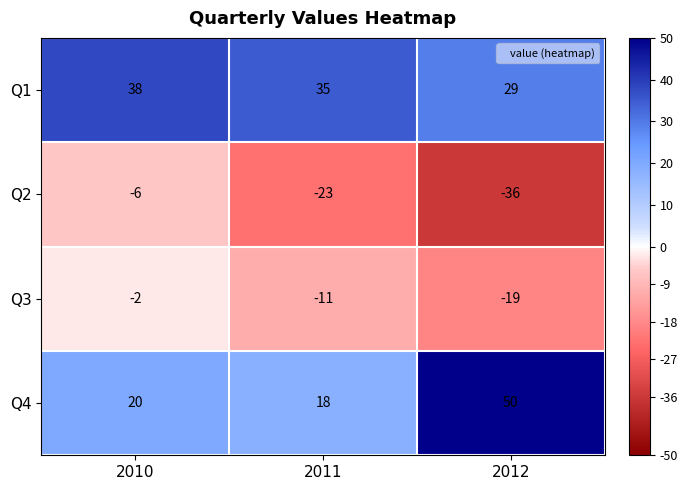

Is the value of Q4 at 2010 greater than the value of Q1 at 2010?

No